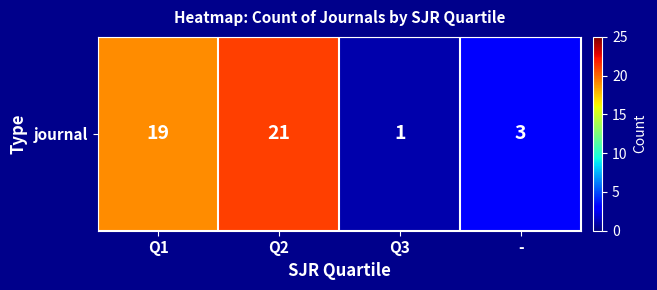

How many values are between 3 and 21?

3